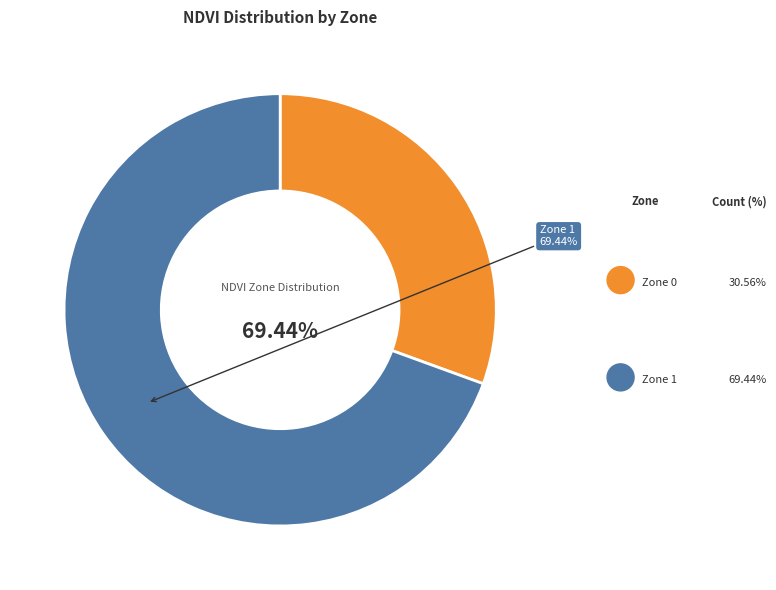

What percentage is the Zone 1 slice, to the nearest percent?

69%